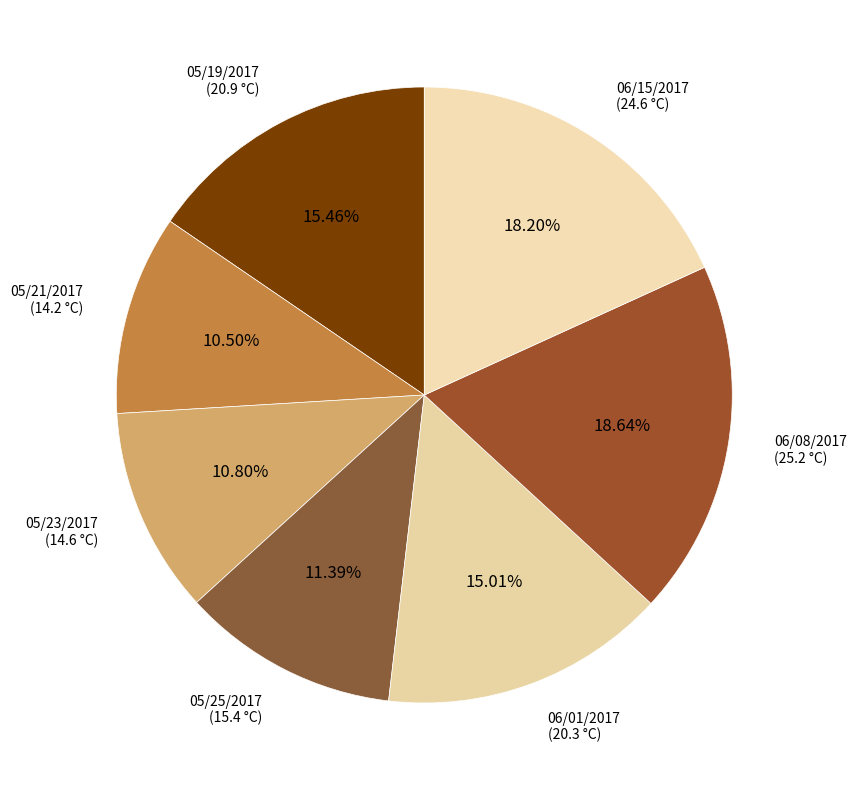

Is there any slice that represents more than half of the pie?

No